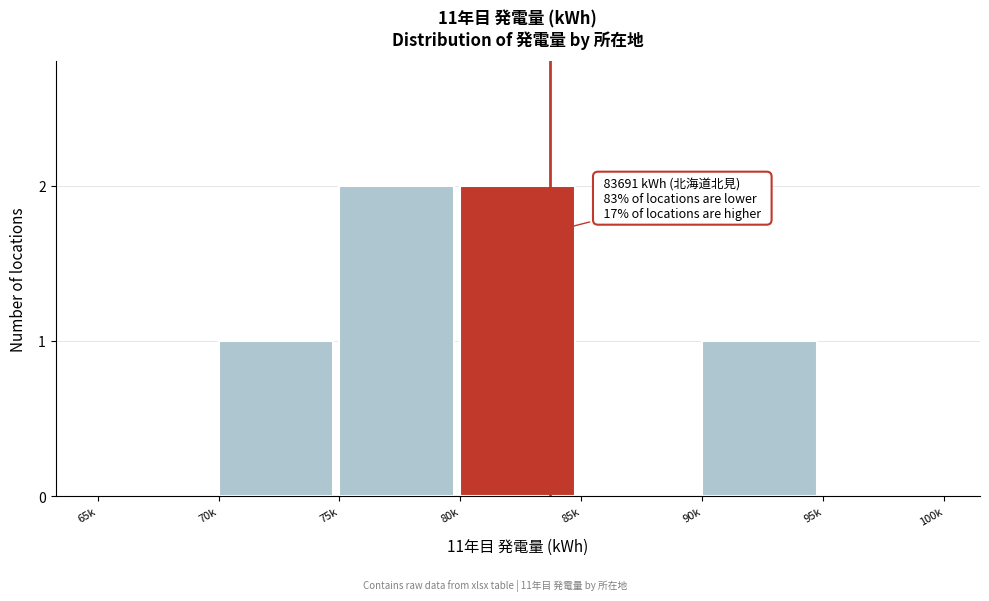

Reading left to right, extract all data points from this chart.

65k=0	70k=1	75k=2	80k=2	85k=0	90k=1	95k=0